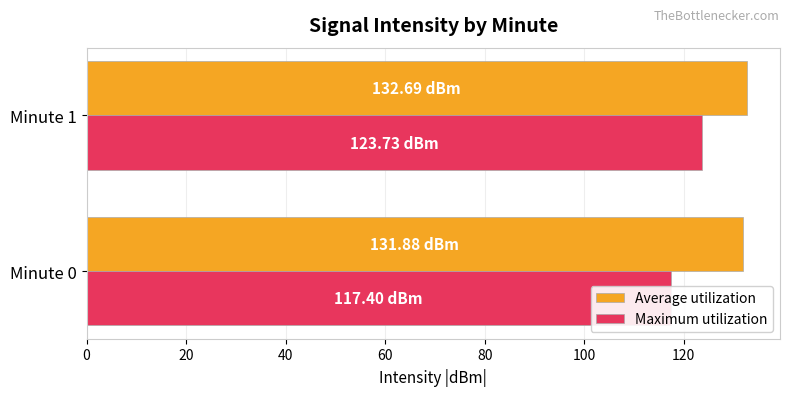

How many categories are shown in the chart?

2